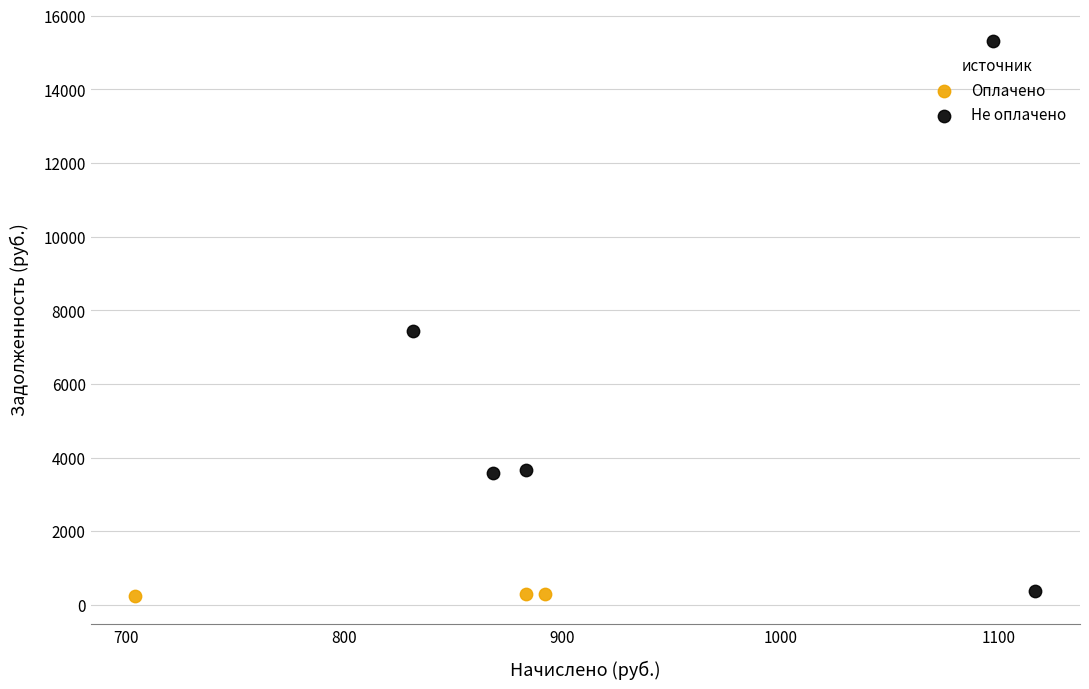

Which series has the largest Y range (max minus min)?

Не оплачено